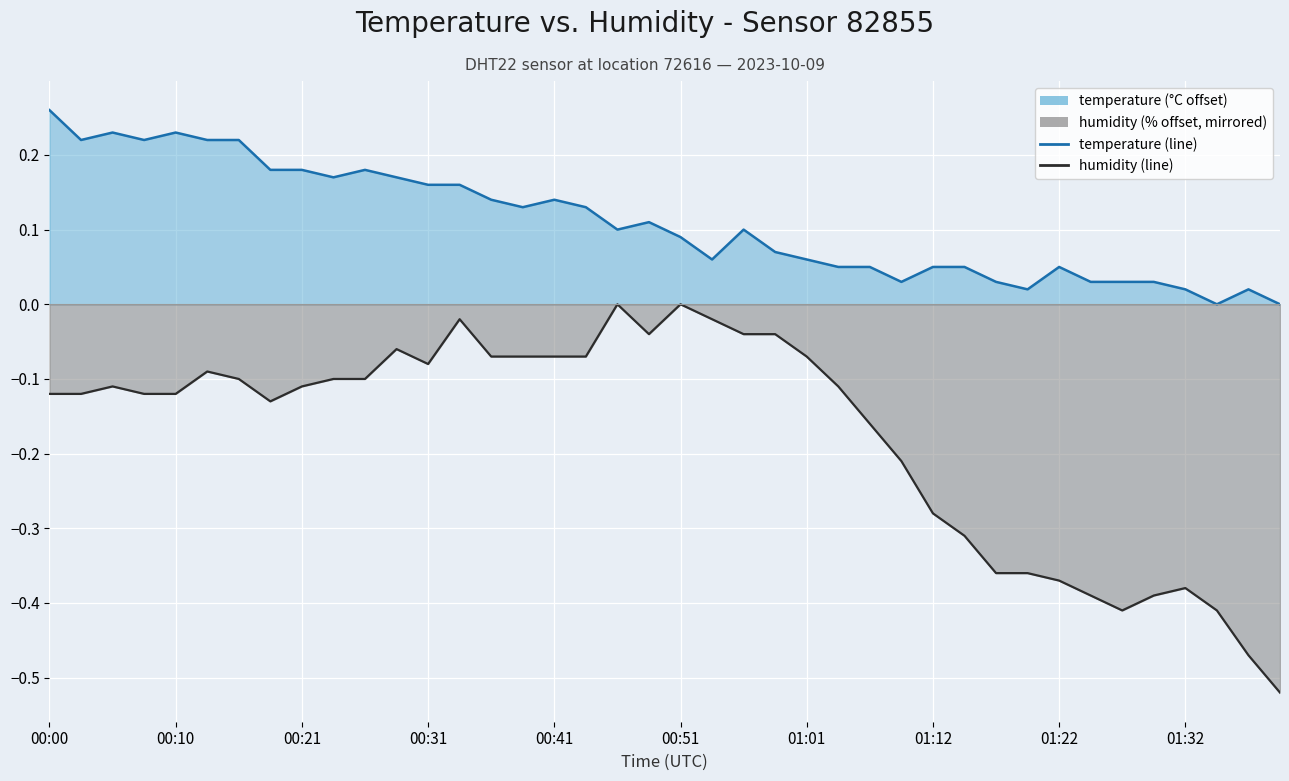

What is the minimum value shown in the chart?

-0.5